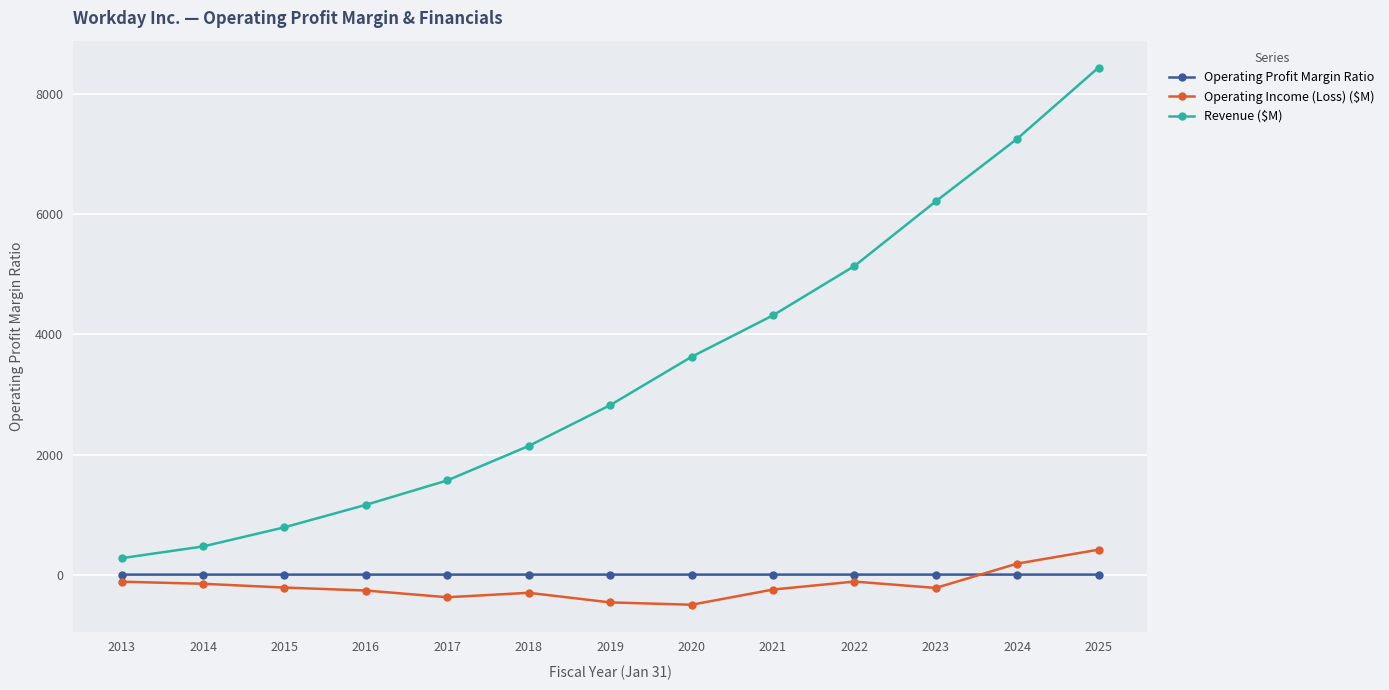

What is the sum of all Revenue ($M) values?

44232.0